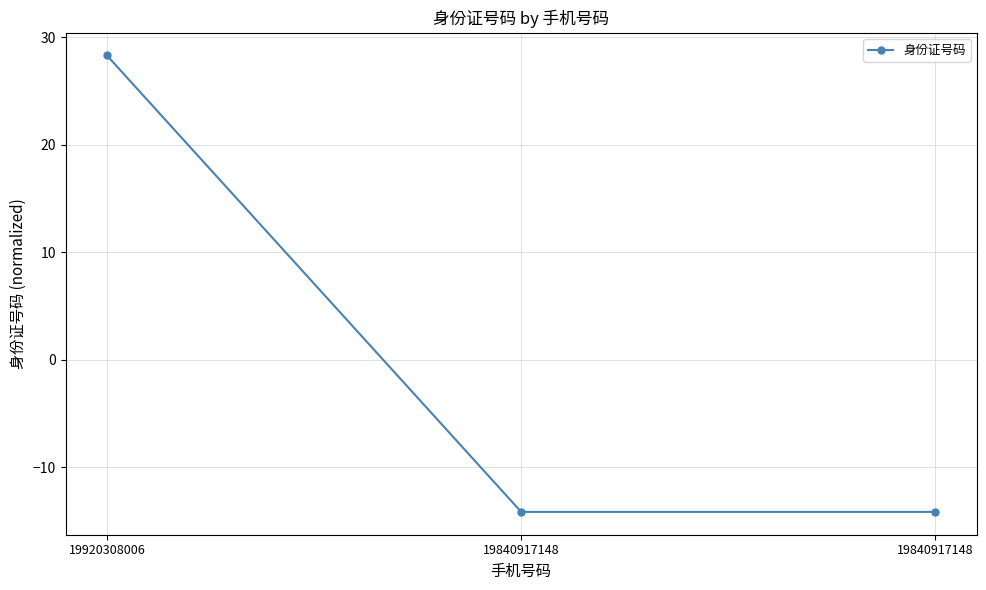

How many categories are shown in the chart?

3